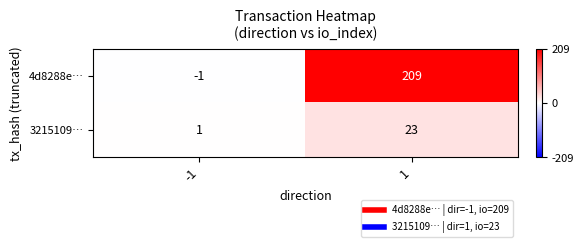

What is the sum of all 3215109… values?

24